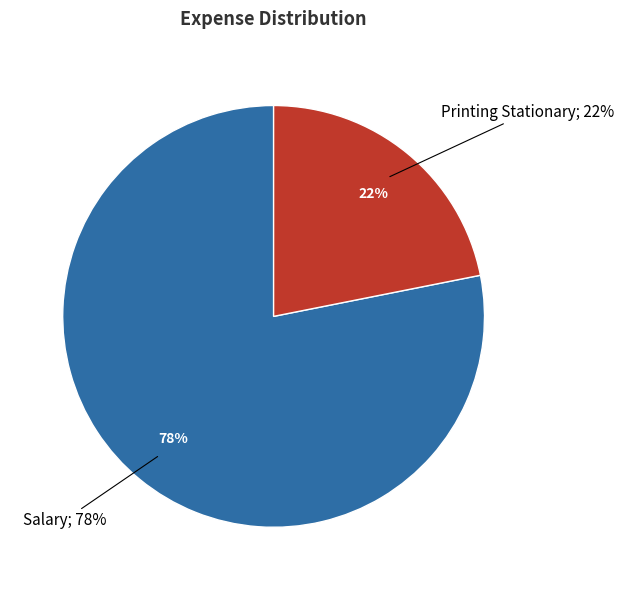

Is it true that Printing Stationary is 22% of the pie?

True